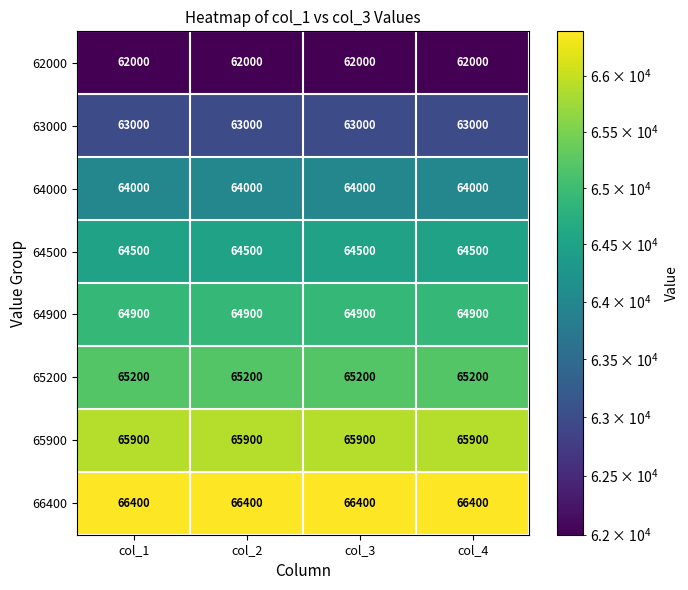

What is the sum of all 65900 values?

263600